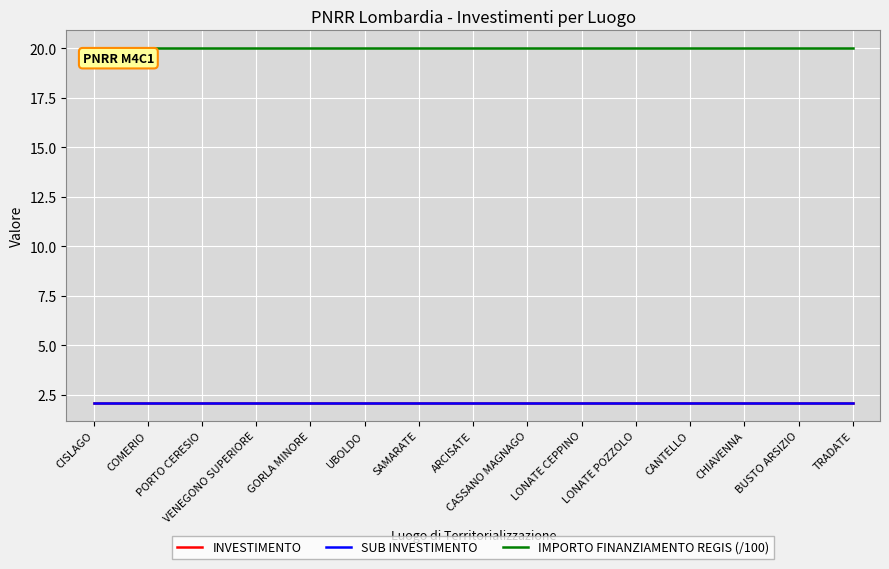

The SUB INVESTIMENTO series shows 2.1 at CASSANO MAGNAGO. True or false?

True